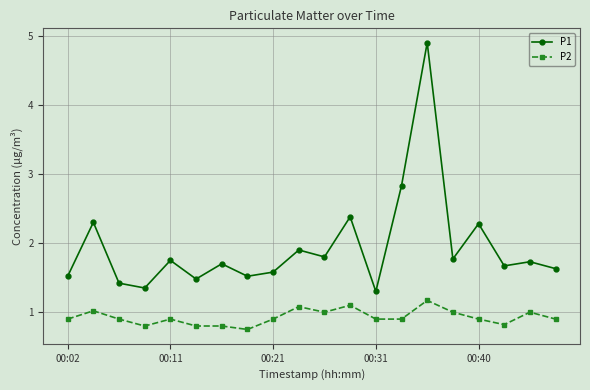

At how many categories does at least one series exceed 2?

5